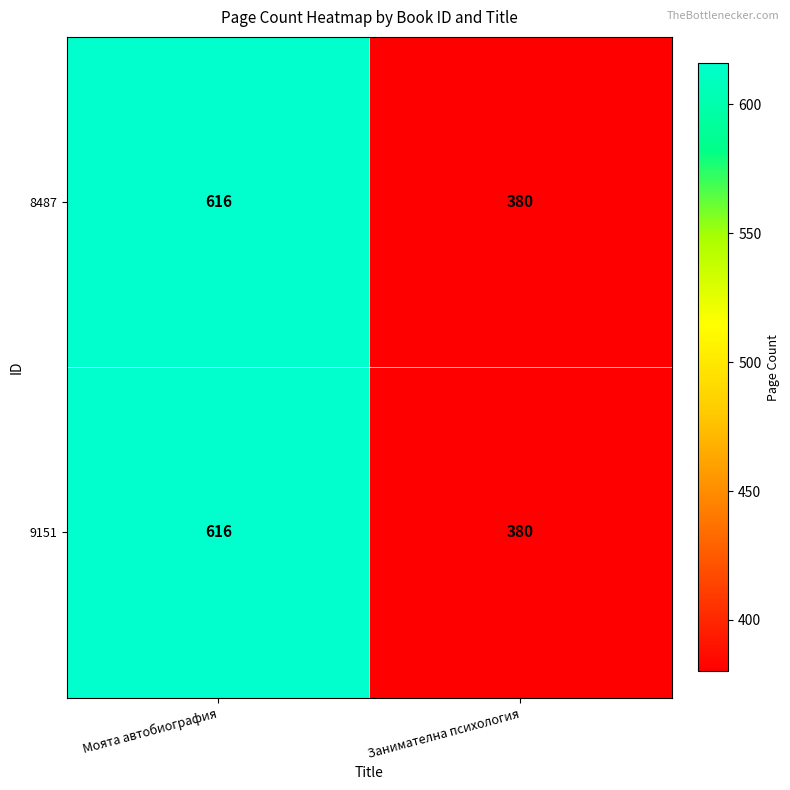

Count the number of categories in the chart.

2